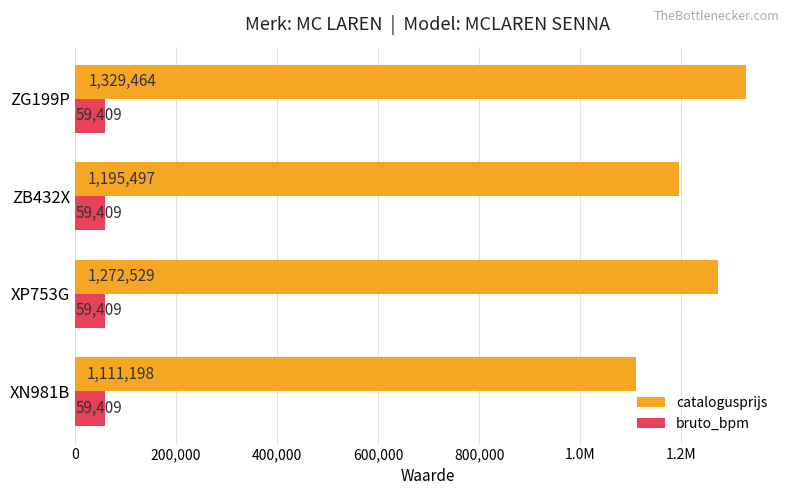

Which series has the widest spread of values?

catalogusprijs